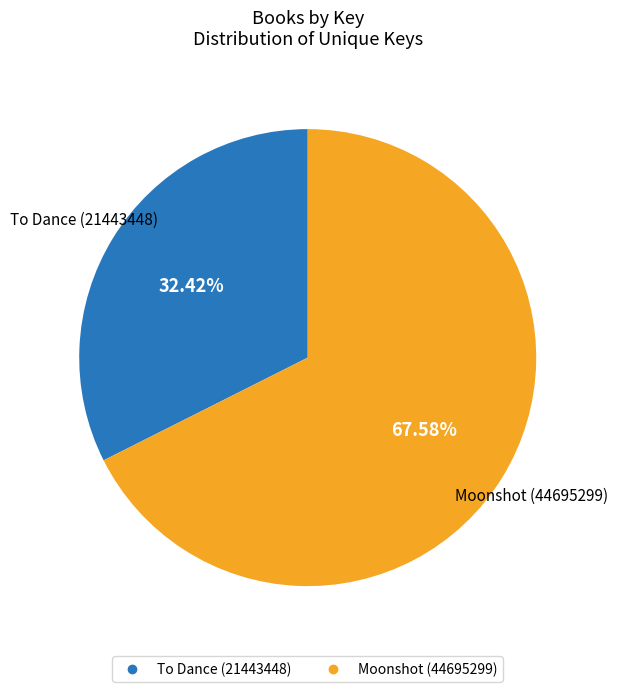

What percentage is NOT represented by To Dance (21443448)?

67.6%